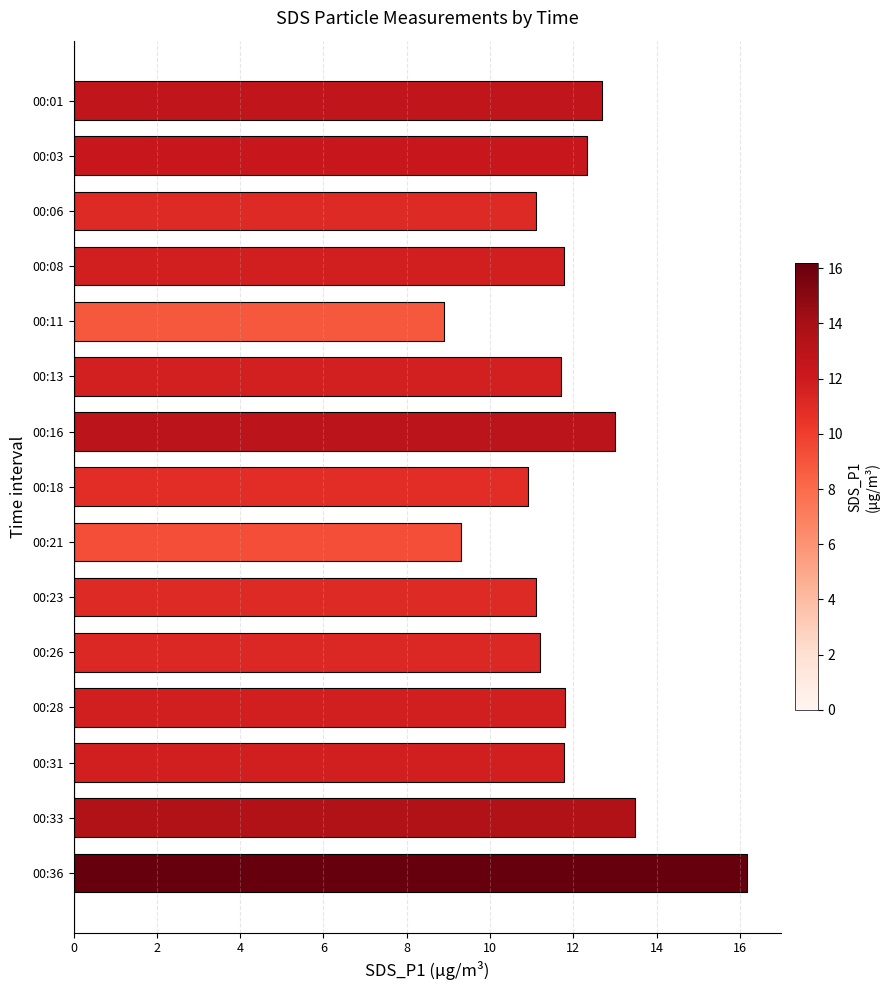

What is the change in value from 00:01 to 00:31?

-0.9